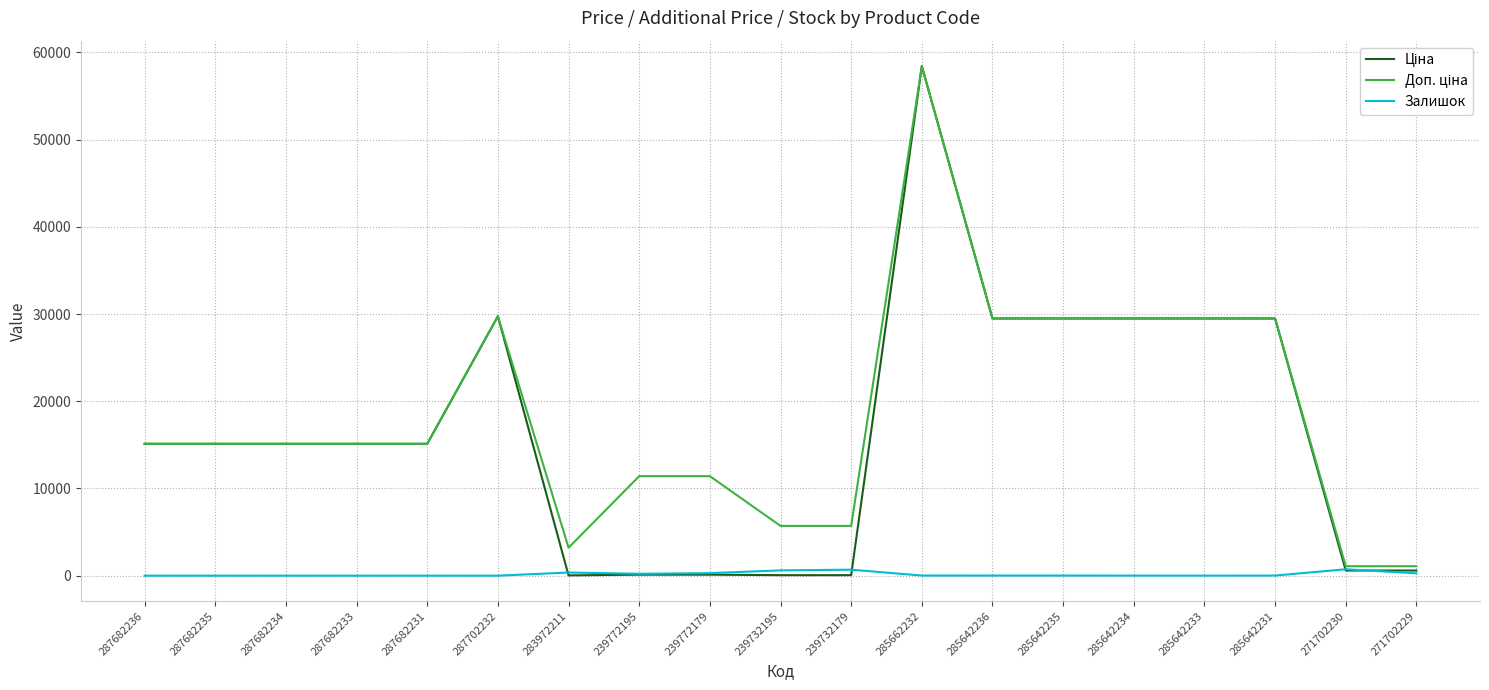

The Залишок series shows 735.0 at 271702230. True or false?

True